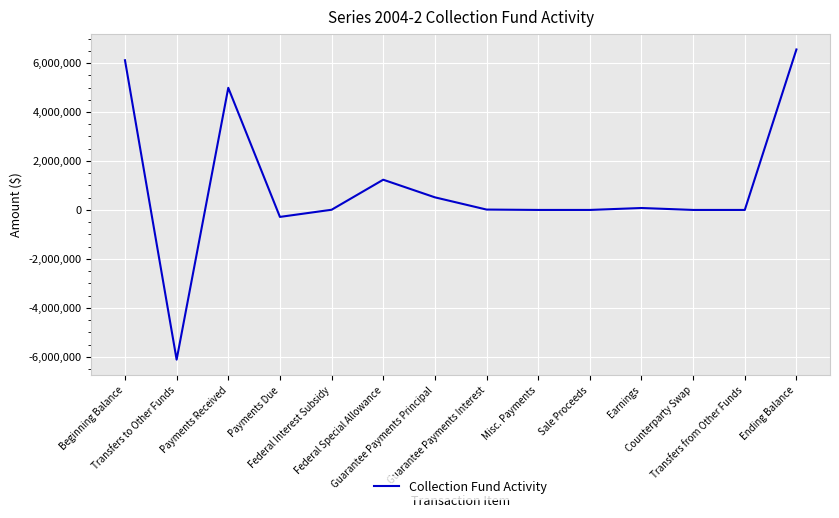

What is the difference between the maximum and minimum values?

12667256.6